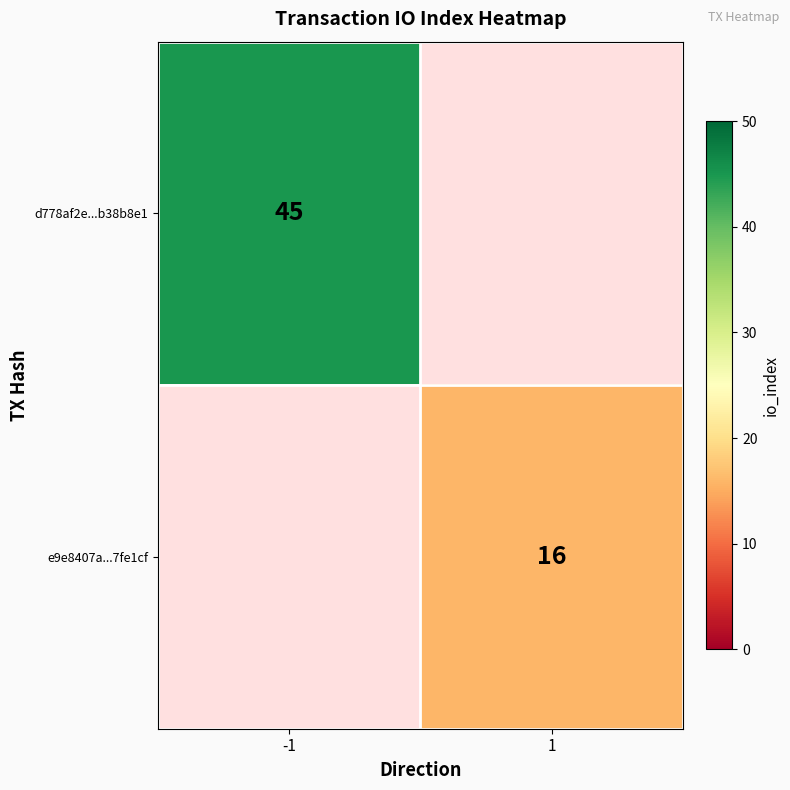

Is it true that d778af2e...b38b8e1 equals 45 at -1?

True